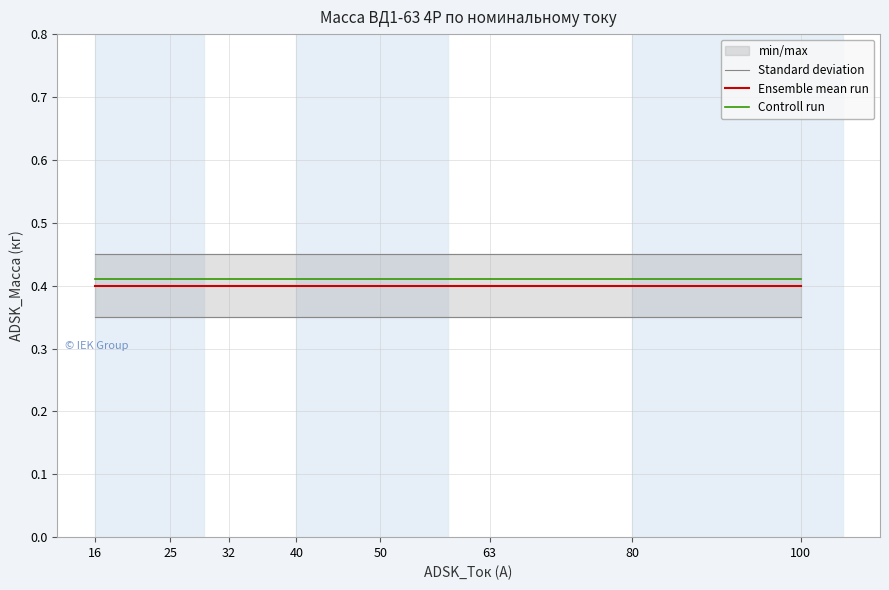

Reading left to right, transcribe all the data shown in this chart.

Standard deviation: 16=0.5	25=0.5	32=0.5	40=0.5	50=0.5	63=0.5	80=0.5	100=0.5
Ensemble mean run: 16=0.4	25=0.4	32=0.4	40=0.4	50=0.4	63=0.4	80=0.4	100=0.4
Controll run: 16=0.4	25=0.4	32=0.4	40=0.4	50=0.4	63=0.4	80=0.4	100=0.4